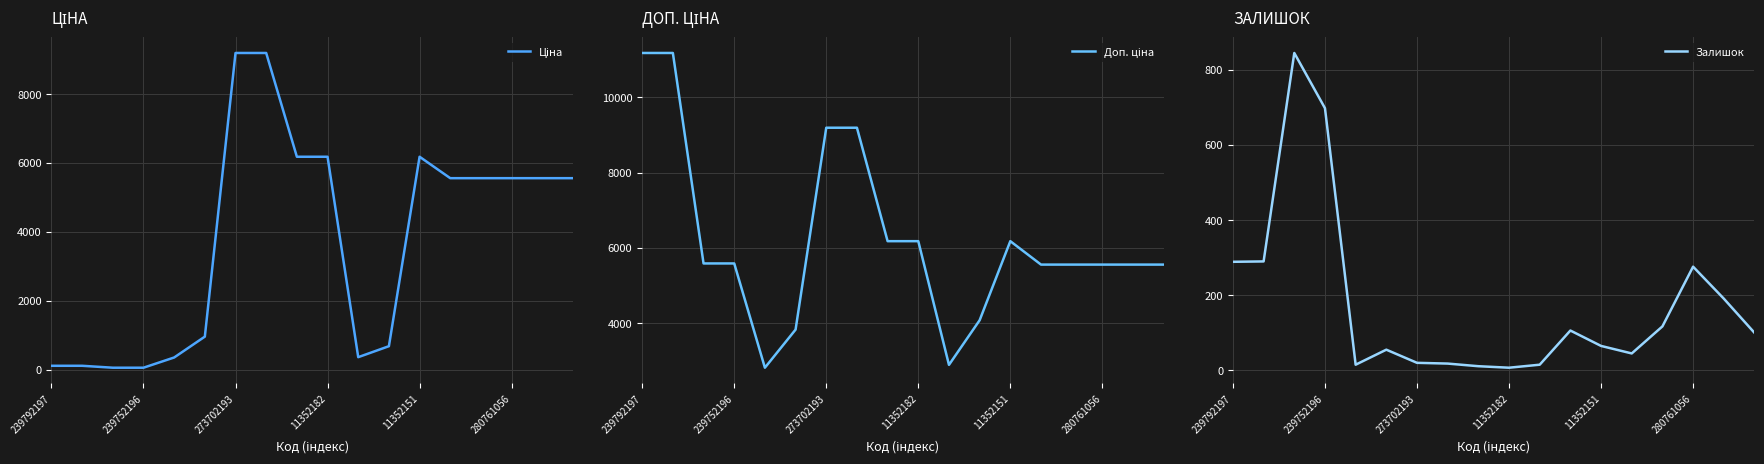

Is it true that Залишок equals 7 at 11352182?

True